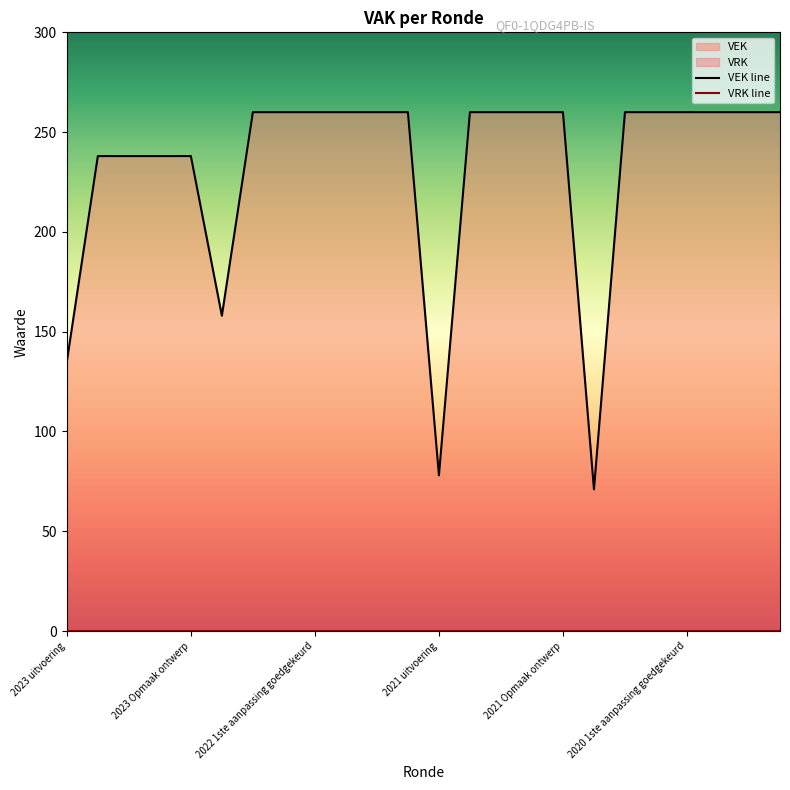

How many values are between 238 and 260?

20